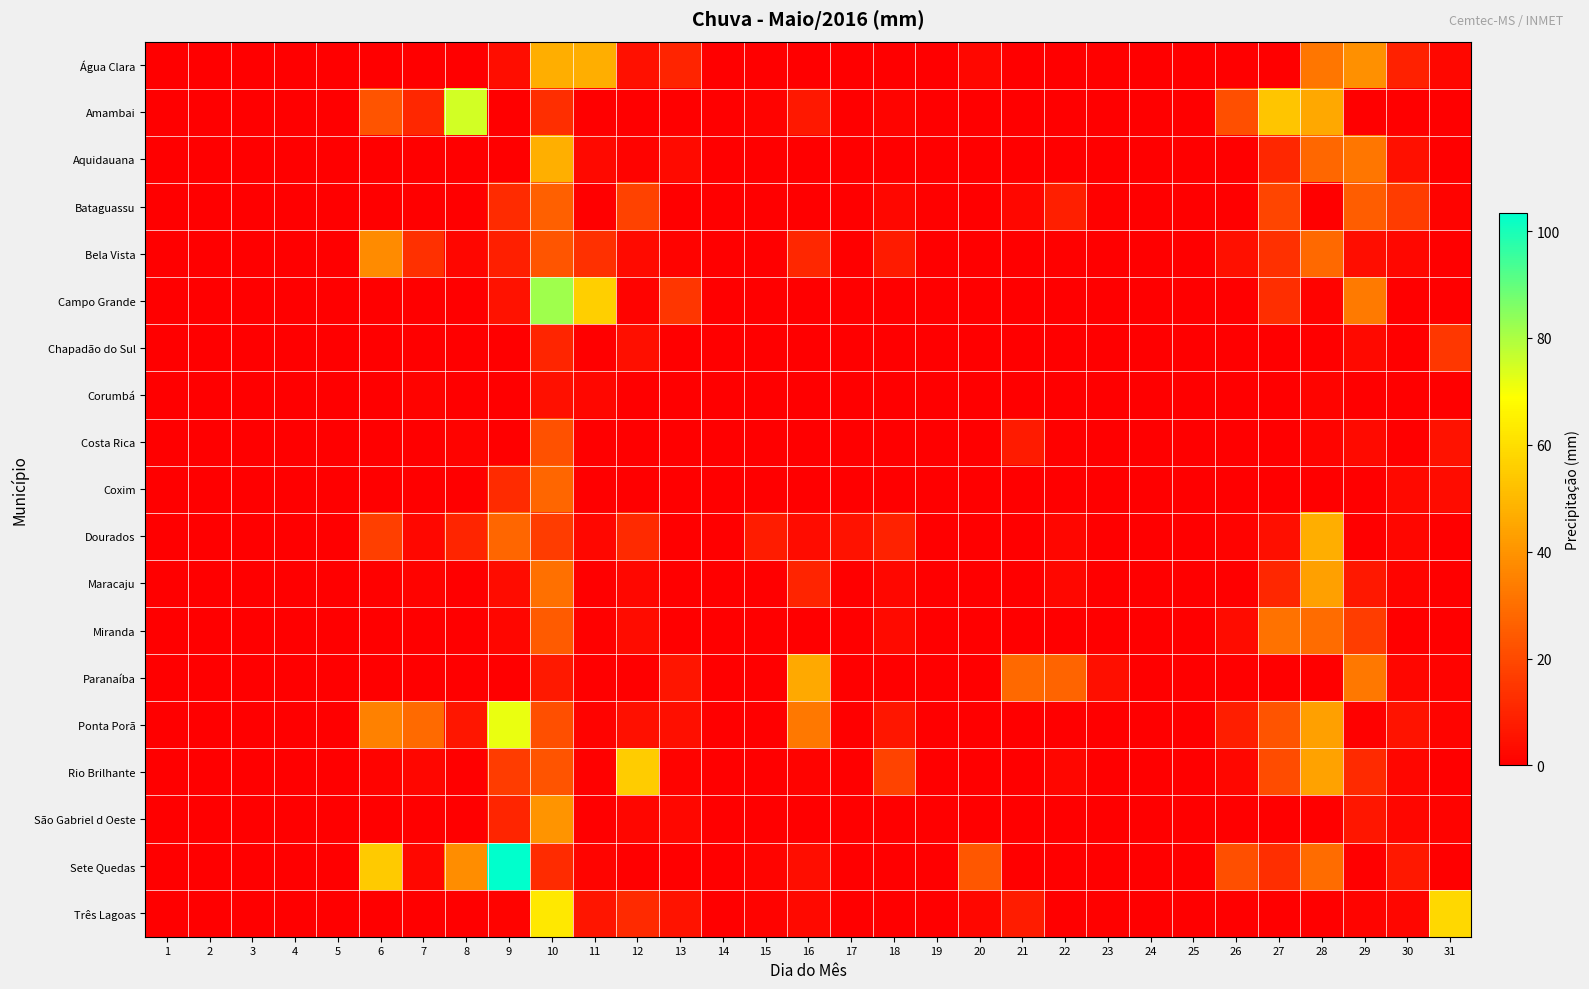

Which series has the largest range (max minus min)?

Sete Quedas